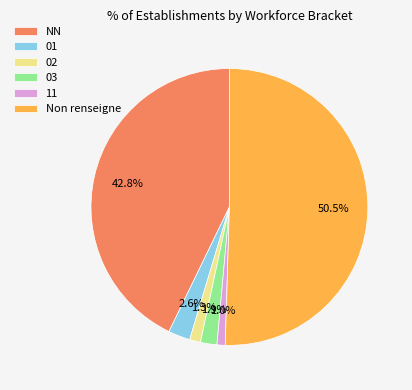

What is the largest slice in the pie chart?

Non renseigne